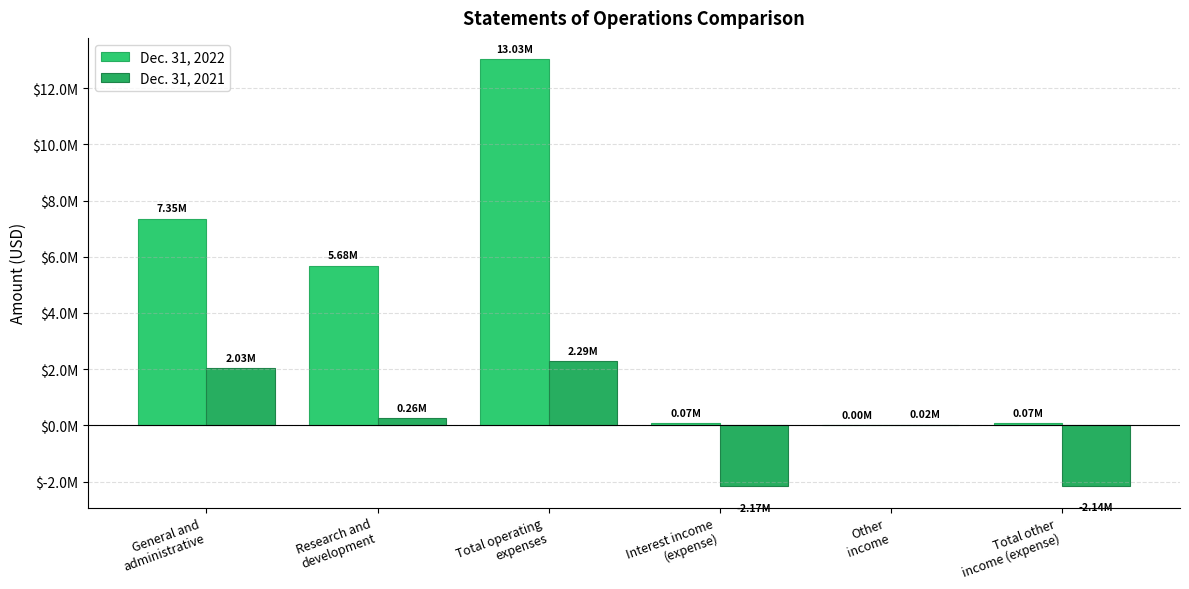

Does the chart contain stacked bars?

No